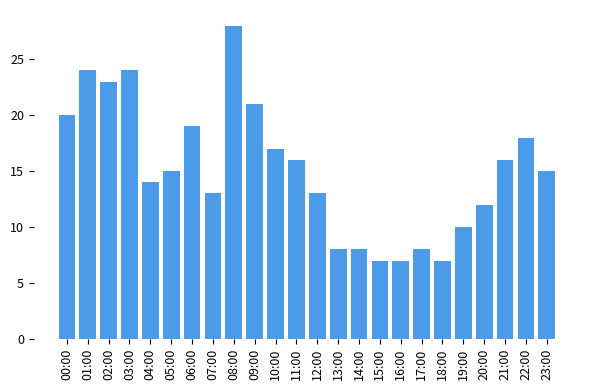

Reading right to left, list all the values displayed in this chart.

15	18	16	12	10	7	8	7	7	8	8	13	16	17	21	28	13	19	15	14	24	23	24	20